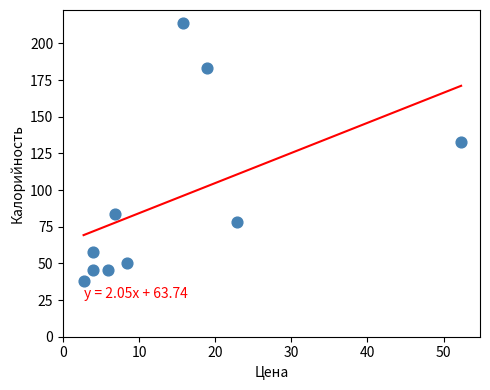

What is the average Y value?

92.8